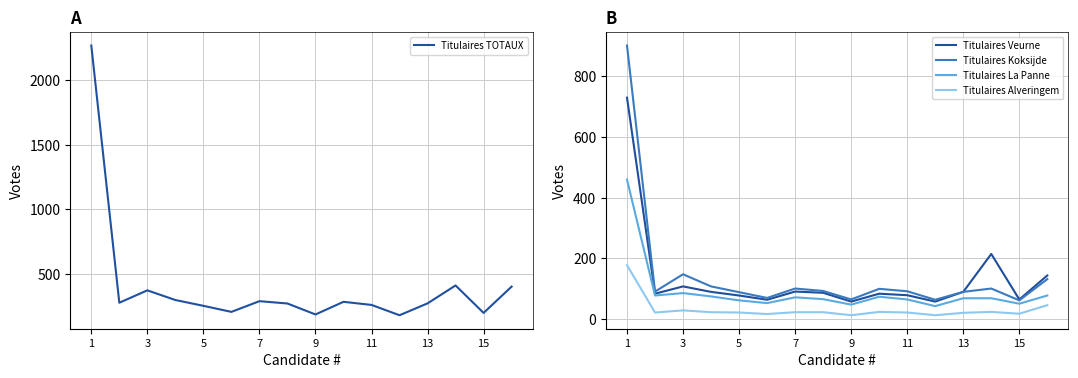

True or false: Titulaires La Panne and Titulaires Alveringem intersect in this chart.

False